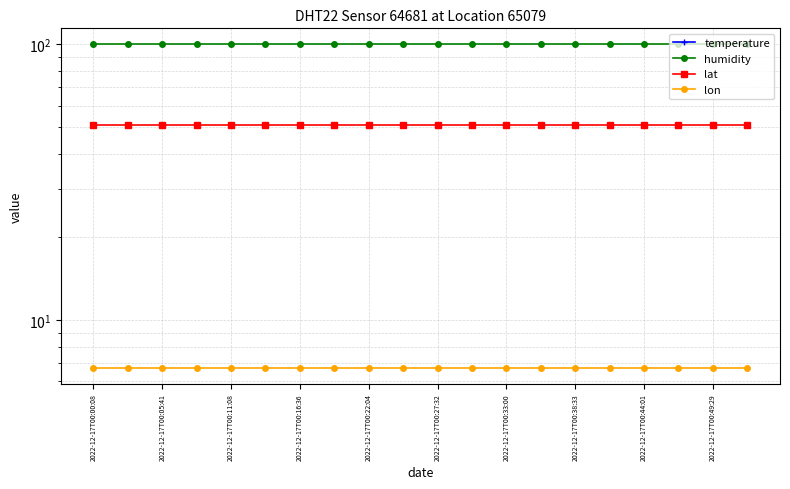

Which series has the widest spread of values?

temperature